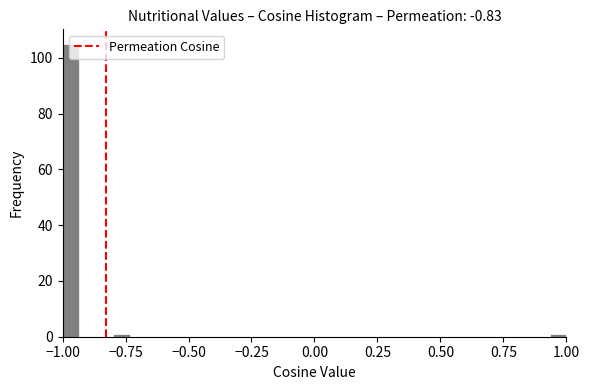

Around what value on the x-axis is the tallest bar? Give the approximate position of its centre, as read against the axis.

-0.95